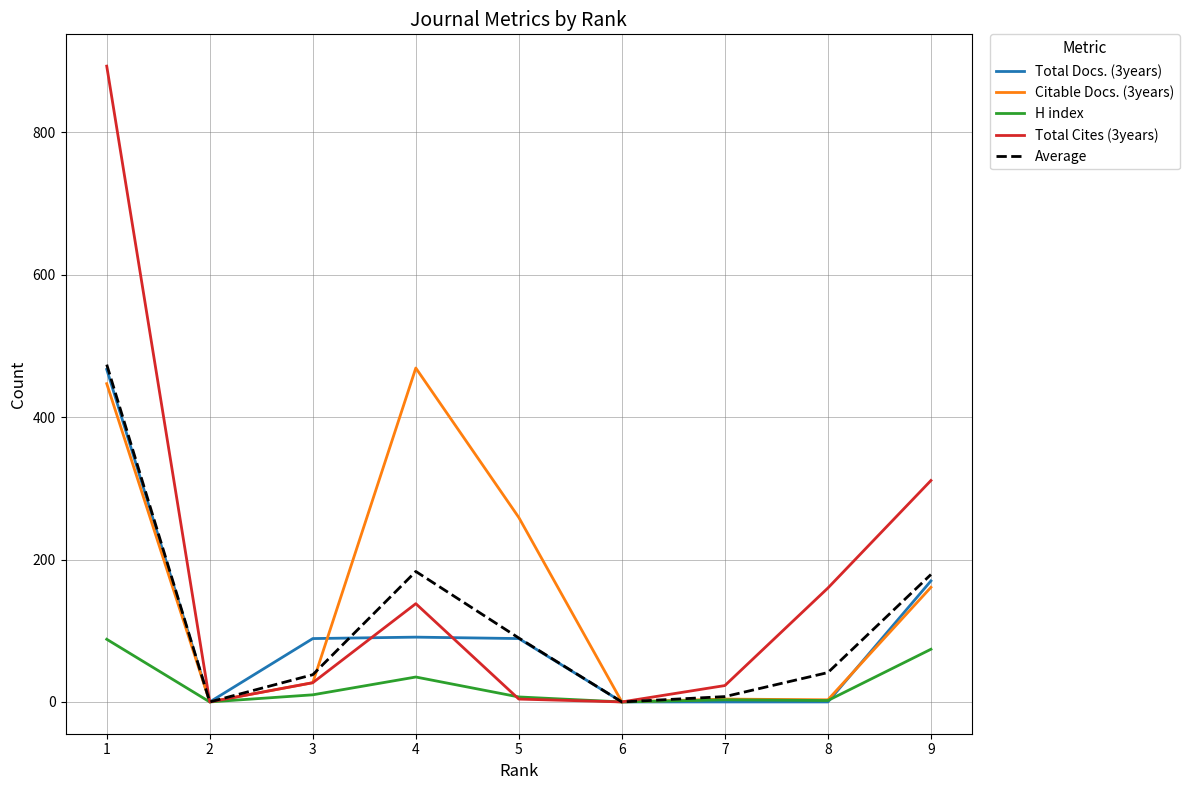

Which series changed the most between 1 and 6?

Total Cites (3years)